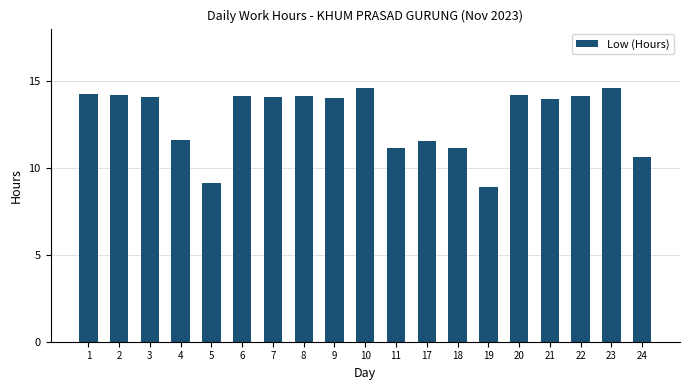

What is the sum of all values?

244.1